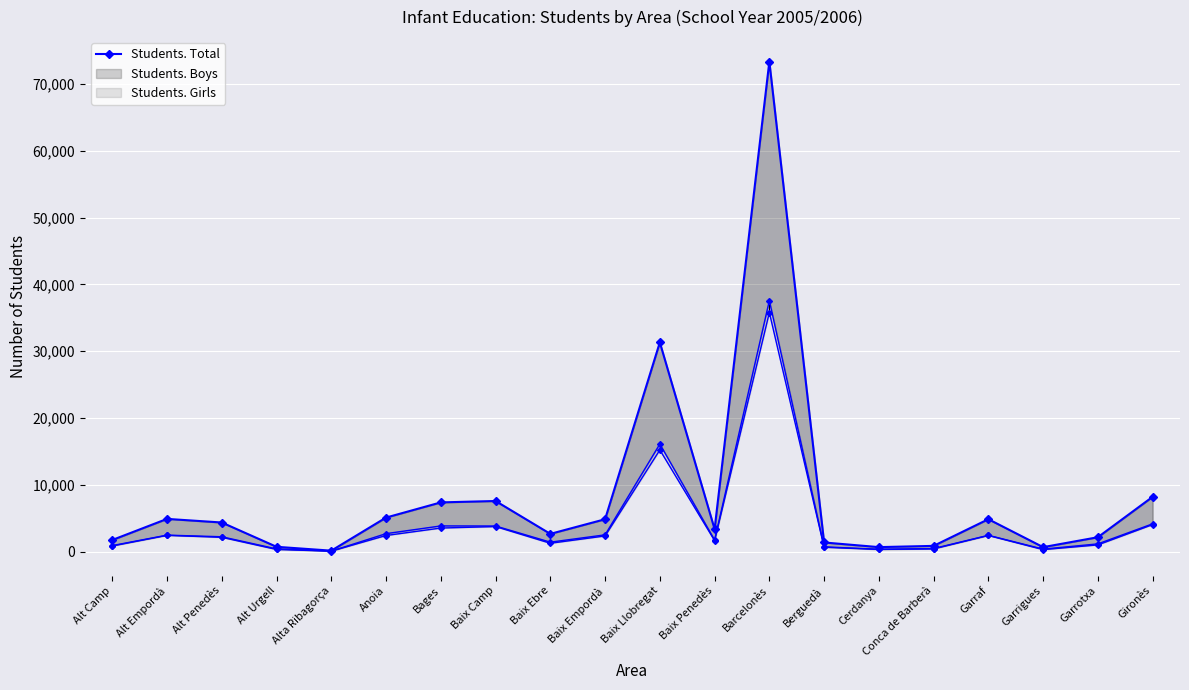

At Garraf, list the series in order from smallest to largest.

Students. Girls, Students. Boys, Students. Total